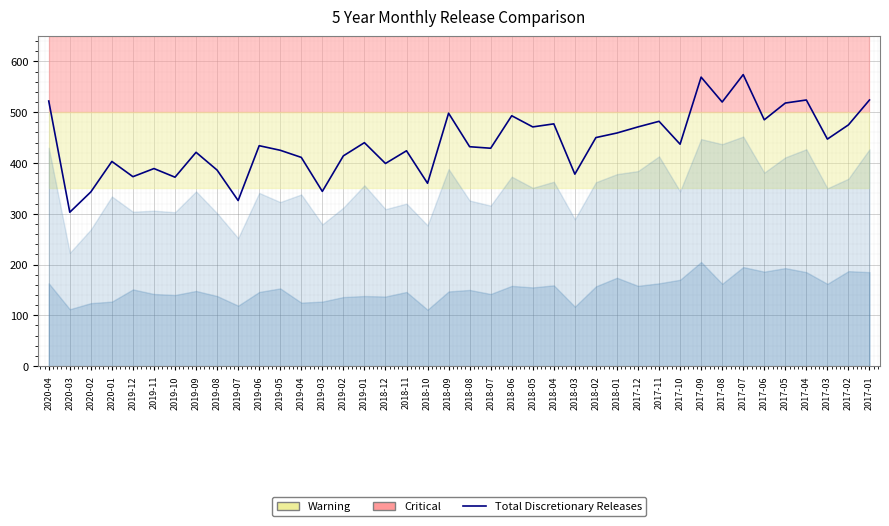

List the labels in order of value, smallest first.

2020-03, 2019-07, 2020-02, 2019-03, 2018-10, 2019-10, 2019-12, 2018-03, 2019-08, 2019-11, 2018-12, 2020-01, 2019-04, 2019-02, 2019-09, 2018-11, 2019-05, 2018-07, 2018-08, 2019-06, 2017-10, 2019-01, 2017-03, 2018-02, 2018-01, 2018-05, 2017-12, 2017-02, 2018-04, 2017-11, 2017-06, 2018-06, 2018-09, 2017-05, 2017-08, 2020-04, 2017-04, 2017-01, 2017-09, 2017-07